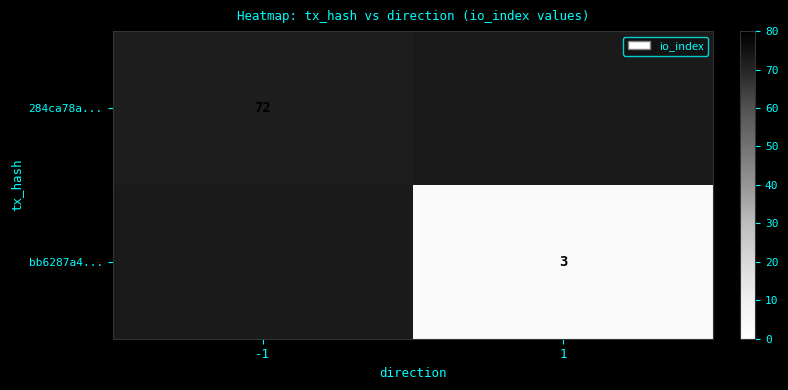

The 284ca78a... series shows 125 at -1. True or false?

False